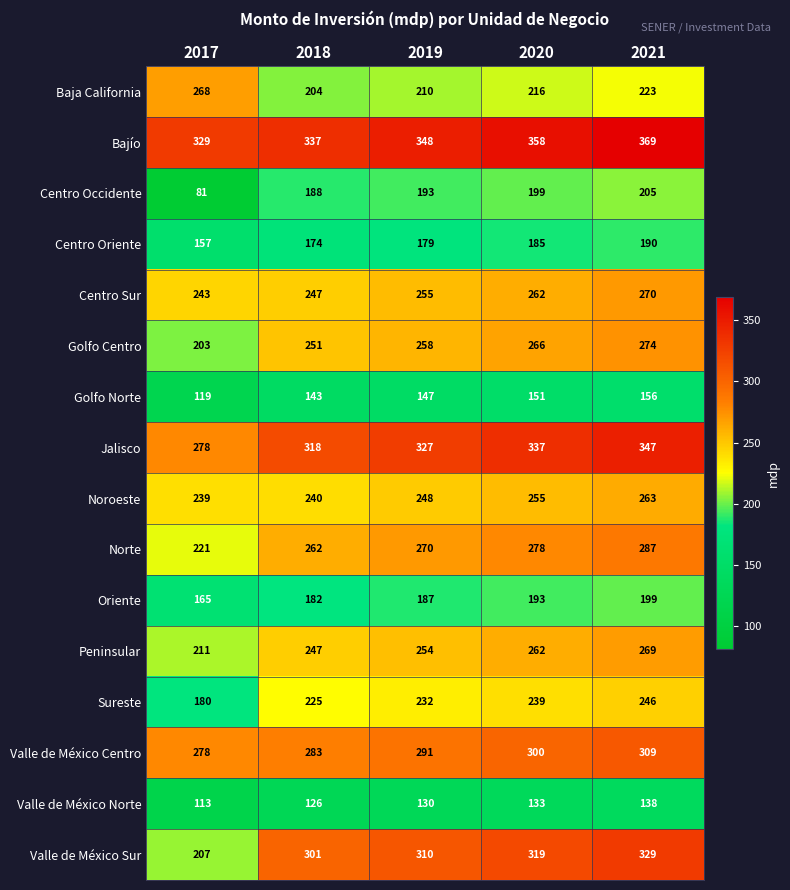

How many data points does each series have?

5